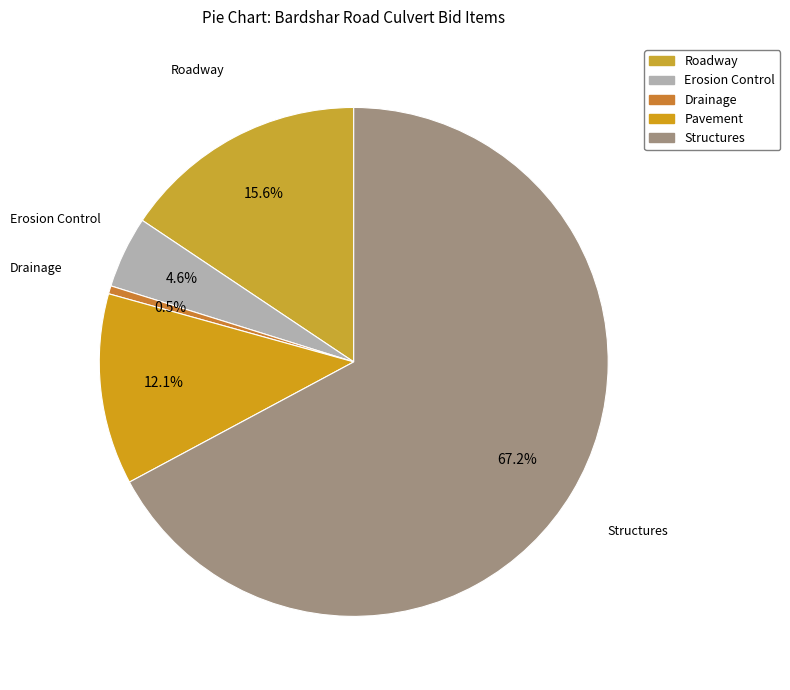

Rank the categories by value from highest to lowest.

Structures, Roadway, Pavement, Erosion Control, Drainage